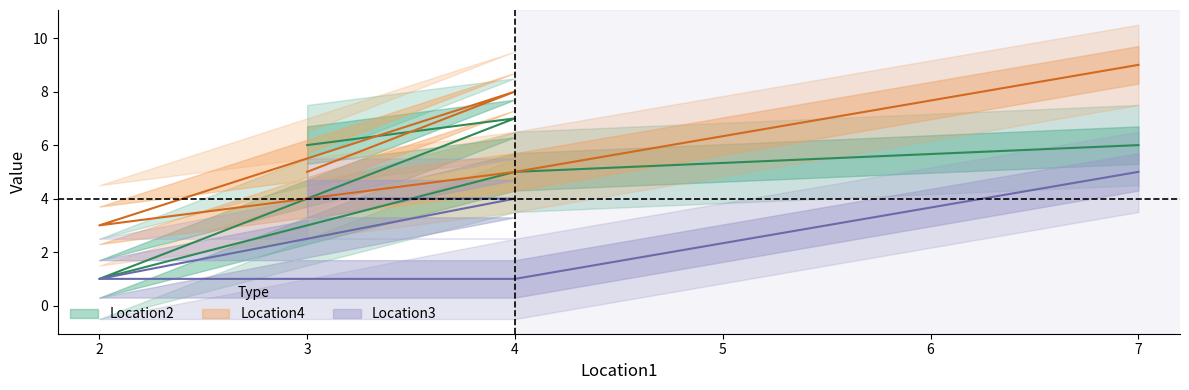

Which category has the lowest value across all series?

2